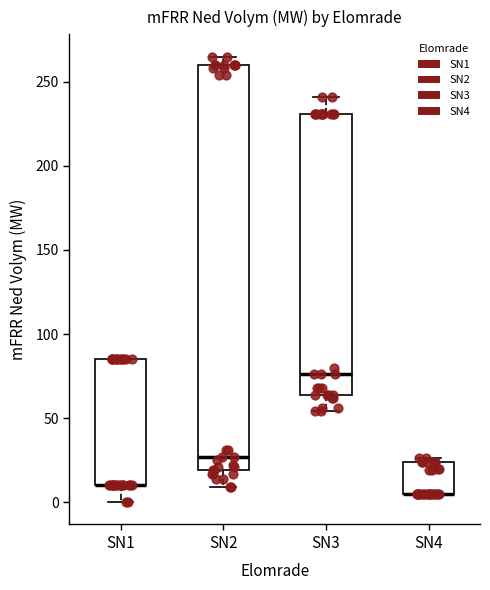

Where is the upper edge of the box for SN3 on the y-axis? The values are not printed on the chart, so give them approximately, as read against the axis.

230